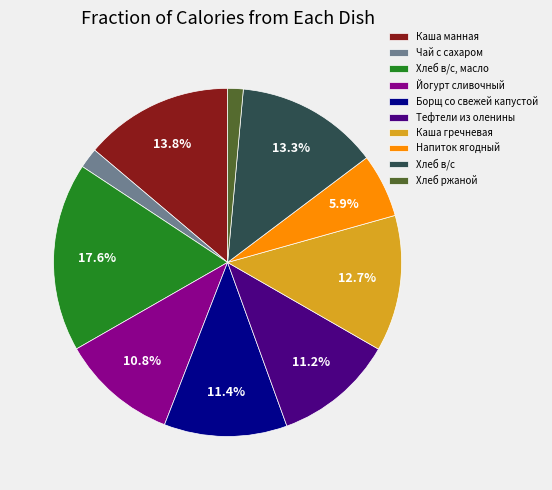

To the nearest percent, what portion does Напиток ягодный represent?

6%